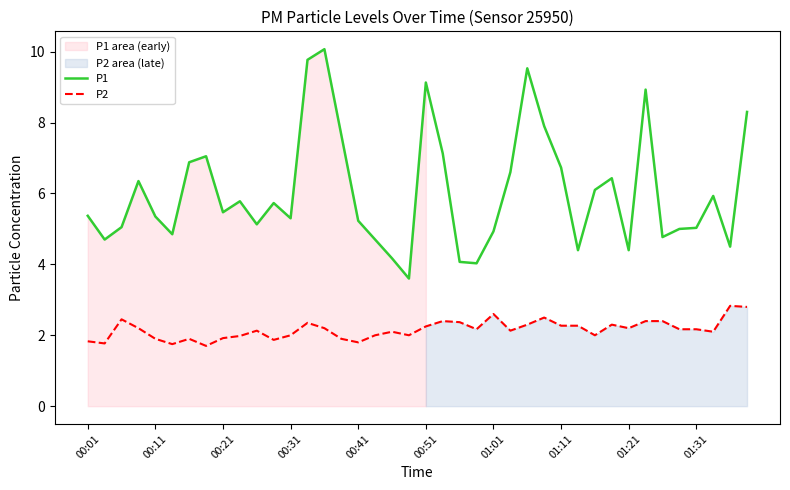

True or false: P2 and P1 intersect in this chart.

False